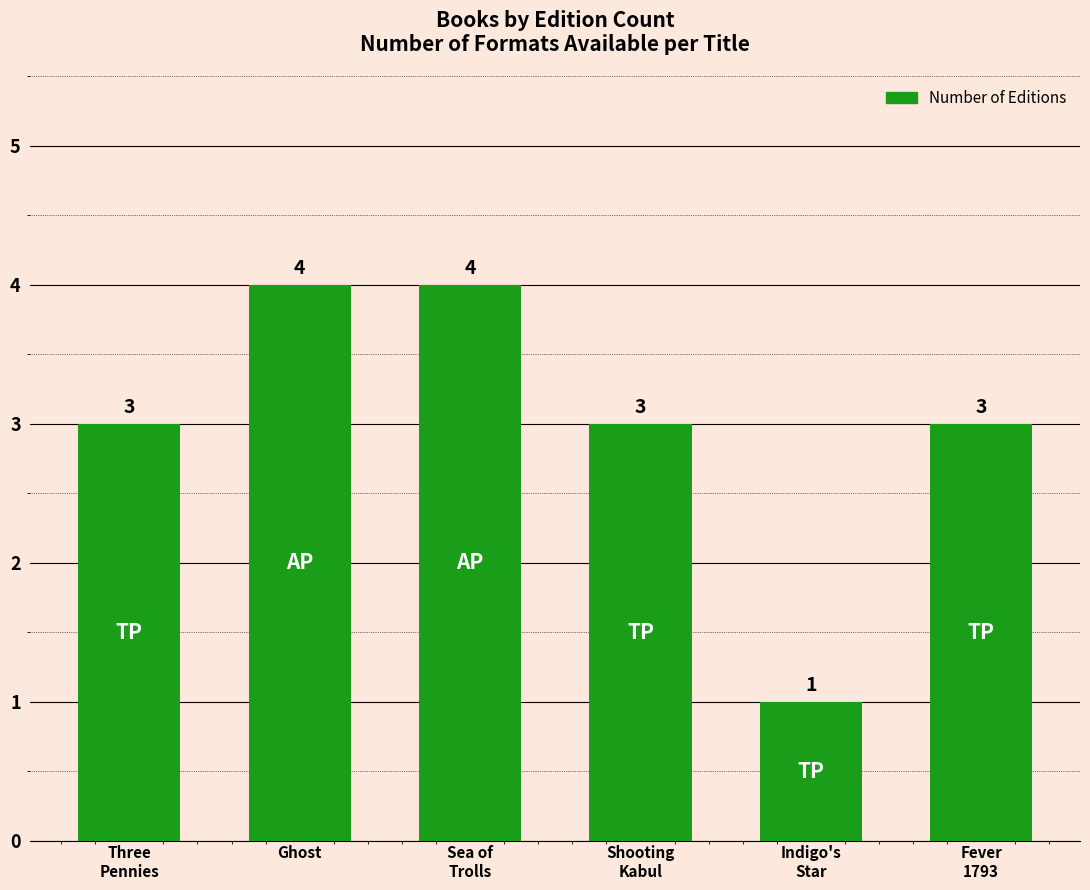

Does the chart contain any negative values?

No